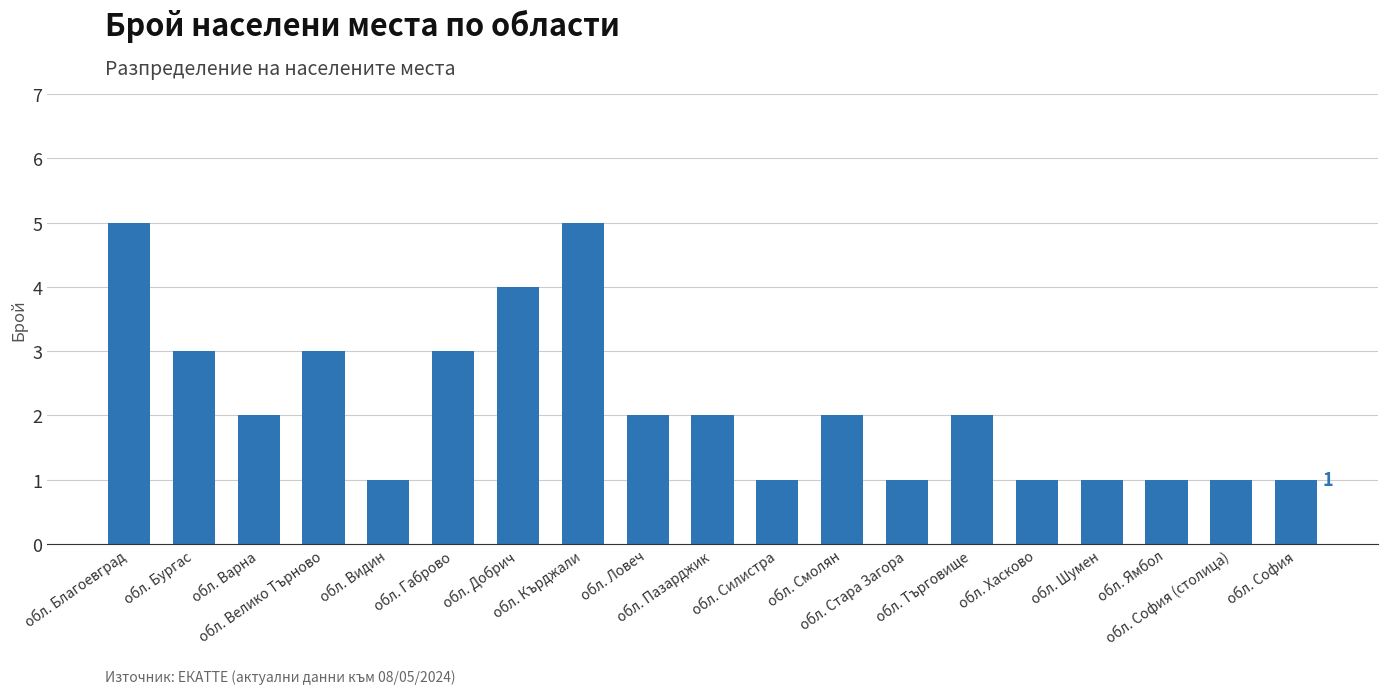

Count the values in the range 1 to 3.

16